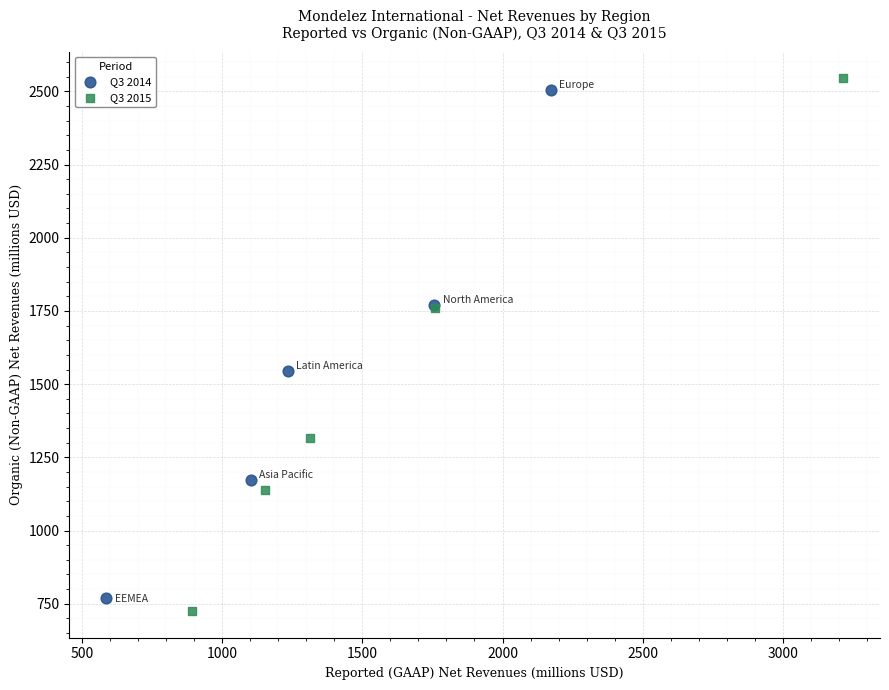

Which series has the widest spread of Y values?

Q3 2015